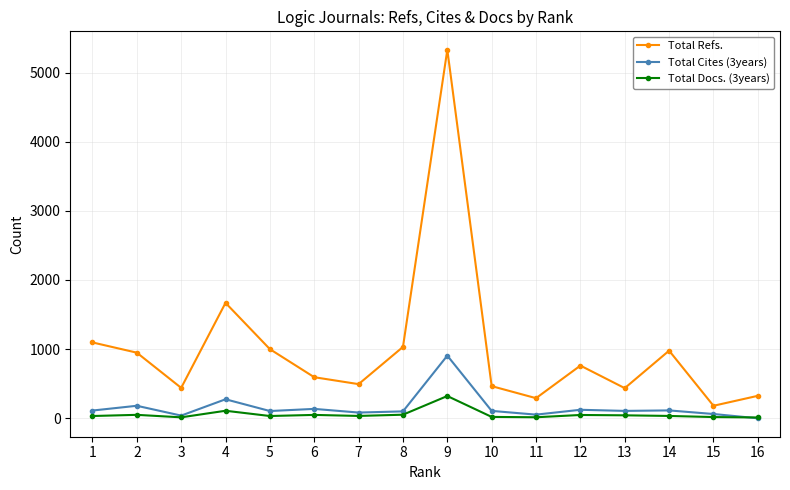

Where is Total Refs. nearest to the value 2755?

4